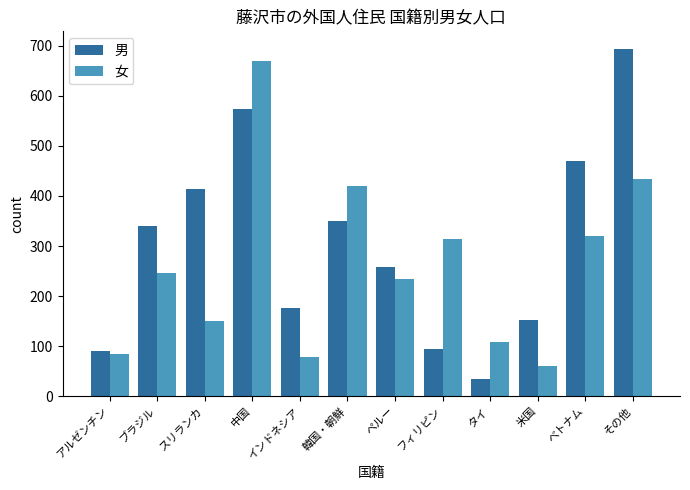

How many bars are there in each group?

2